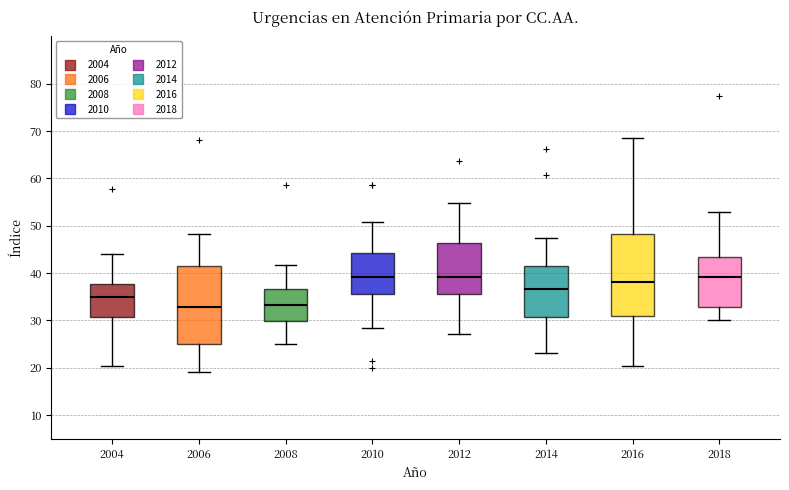

Where does the upper whisker of the box at x = 2012 end on the y-axis? The values are not printed on the chart, so give them approximately, as read against the axis.

55